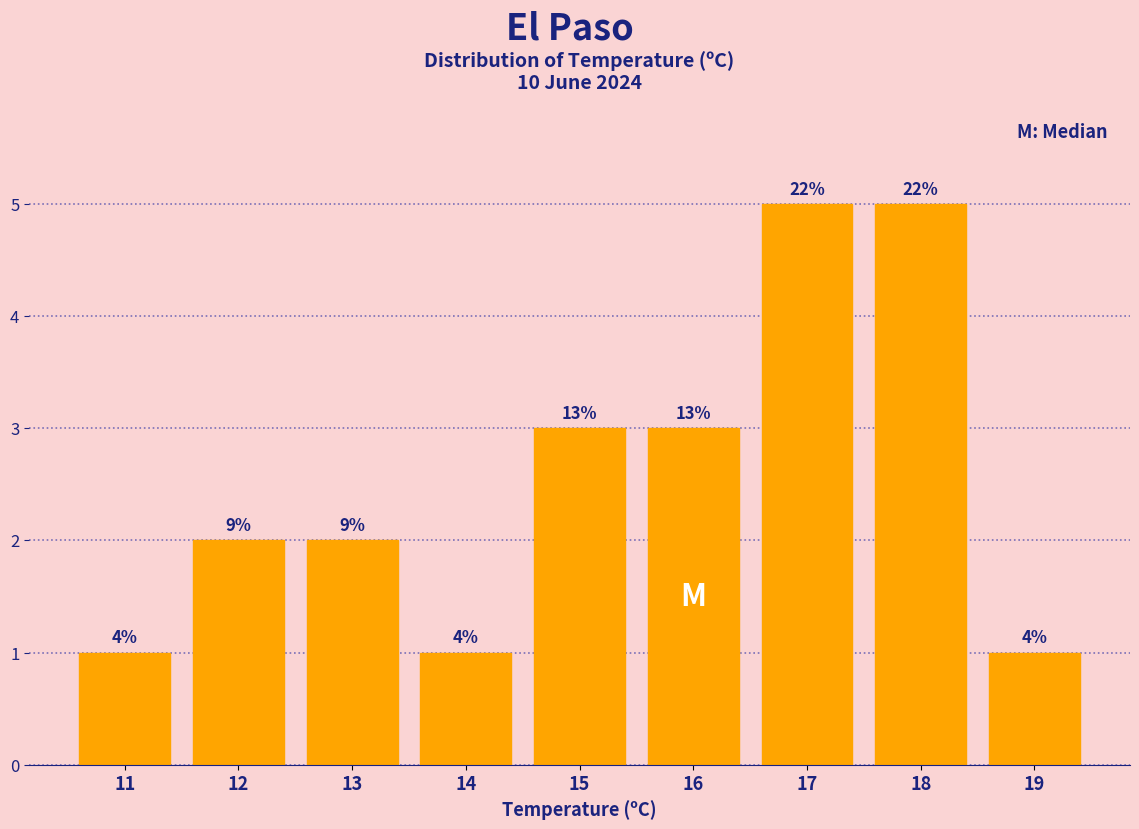

How many bars are there in total?

9